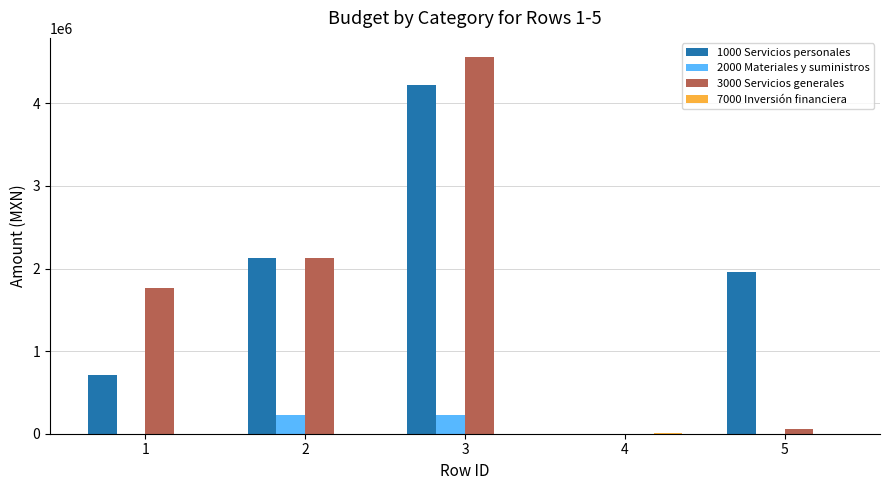

The value of 2000 Materiales y suministros at 1 is 0. True or false?

True